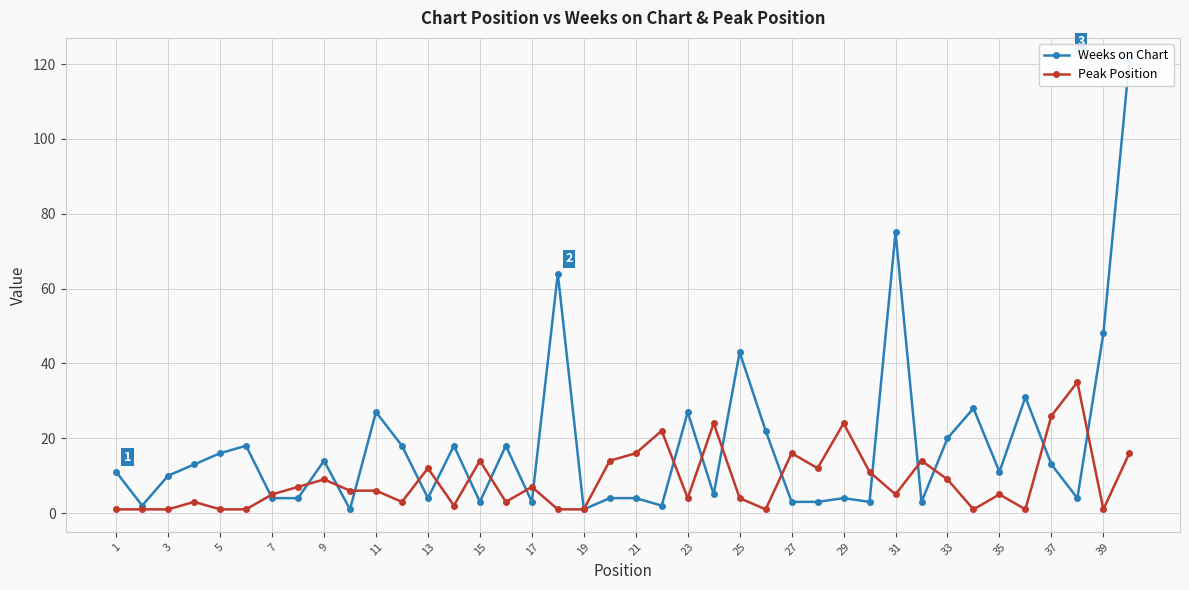

True or false: Peak Position has a value of 5 at 31.

True